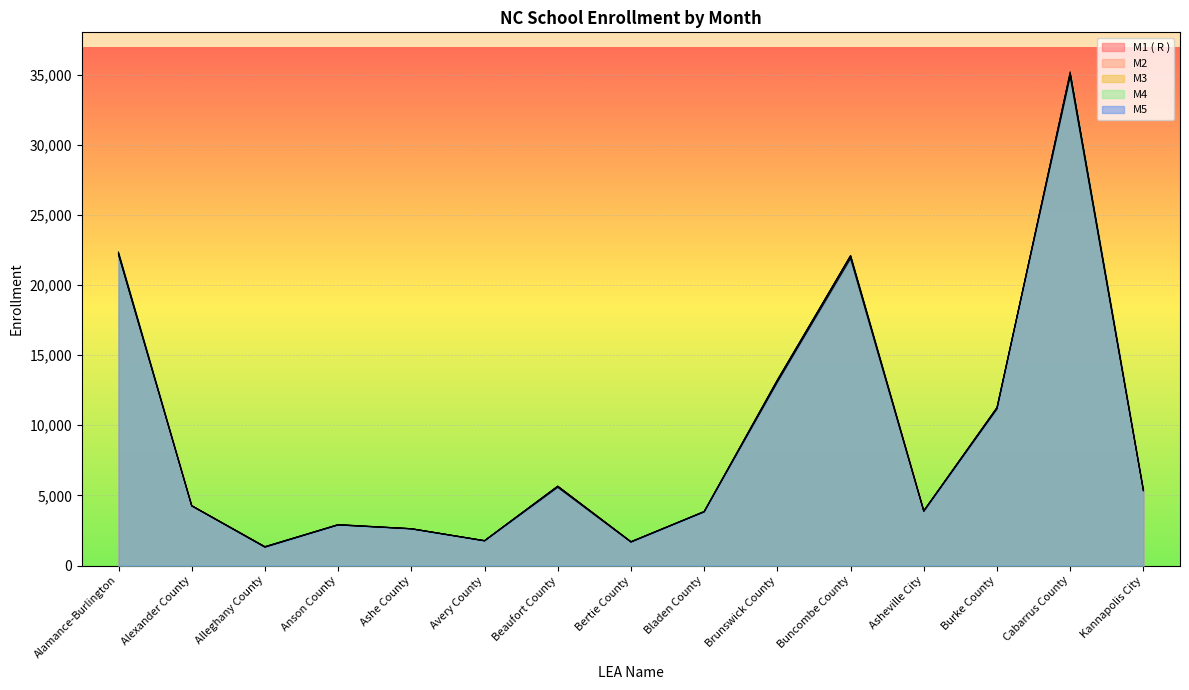

Reading left to right, what are all the values shown in this chart?

M1 ( R ): Alamance-Burlington=22151	Alexander County=4265	Alleghany County=1322	Anson County=2912	Ashe County=2628	Avery County=1767	Beaufort County=5643	Bertie County=1683	Bladen County=3860	Brunswick County=13218	Buncombe County=22032	Asheville City=3885	Burke County=11258	Cabarrus County=34856	Kannapolis City=5342
M2: Alamance-Burlington=22212	Alexander County=4269	Alleghany County=1347	Anson County=2922	Ashe County=2624	Avery County=1763	Beaufort County=5655	Bertie County=1699	Bladen County=3842	Brunswick County=13229	Buncombe County=22088	Asheville City=3905	Burke County=11260	Cabarrus County=35055	Kannapolis City=5376
M3: Alamance-Burlington=22276	Alexander County=4265	Alleghany County=1342	Anson County=2898	Ashe County=2621	Avery County=1775	Beaufort County=5663	Bertie County=1699	Bladen County=3840	Brunswick County=13223	Buncombe County=22090	Asheville City=3896	Burke County=11266	Cabarrus County=35118	Kannapolis City=5371
M4: Alamance-Burlington=22355	Alexander County=4244	Alleghany County=1331	Anson County=2889	Ashe County=2624	Avery County=1774	Beaufort County=5640	Bertie County=1688	Bladen County=3823	Brunswick County=13117	Buncombe County=22110	Asheville City=3901	Burke County=11162	Cabarrus County=35205	Kannapolis City=5376
M5: Alamance-Burlington=22234	Alexander County=4253	Alleghany County=1304	Anson County=2899	Ashe County=2607	Avery County=1755	Beaufort County=5573	Bertie County=1668	Bladen County=3829	Brunswick County=13071	Buncombe County=21892	Asheville City=3852	Burke County=11182	Cabarrus County=35100	Kannapolis City=5333